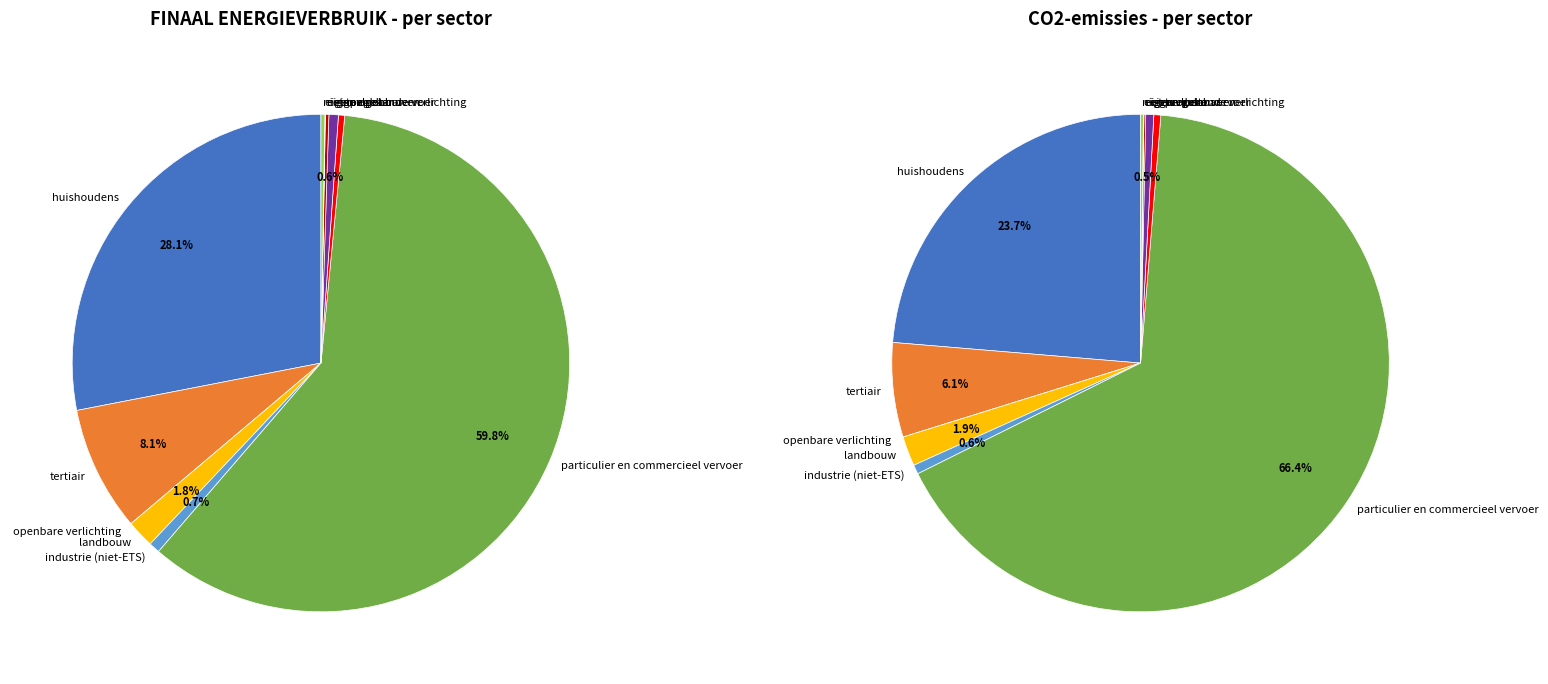

What percentage is the eigen gebouwen slice, to the nearest percent?

1%